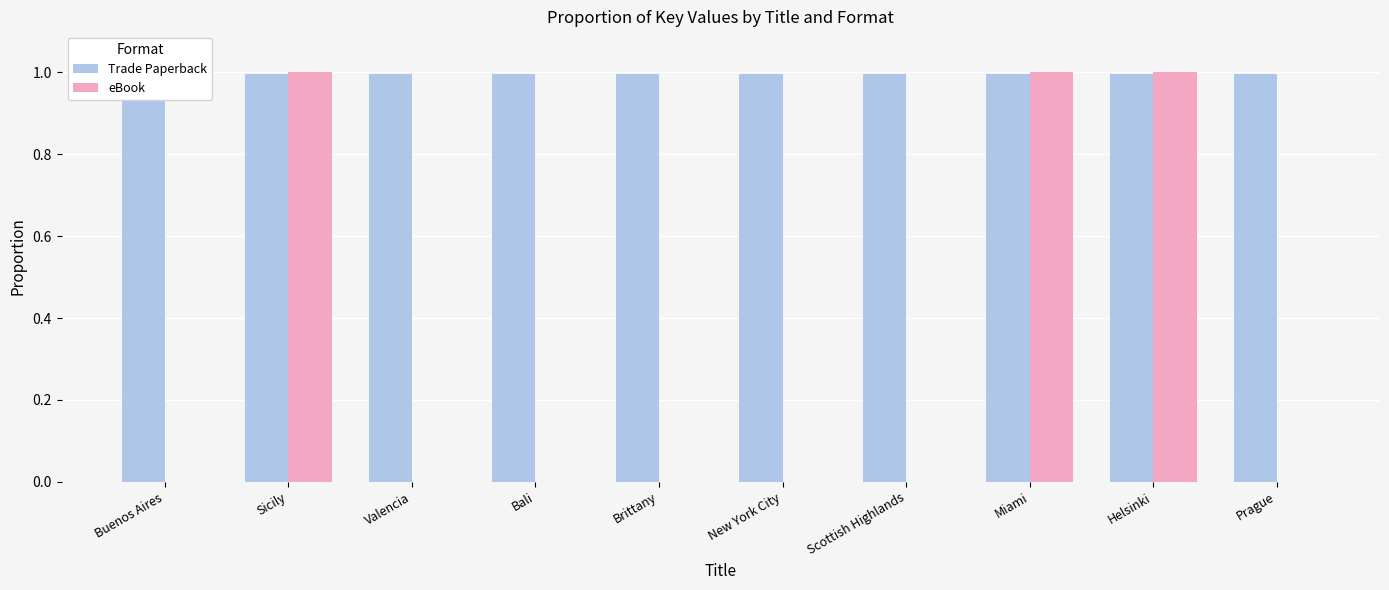

Reading left to right, what are all the values shown in this chart?

Trade Paperback: Buenos Aires=1.0	Sicily=1.0	Valencia=1.0	Bali=1.0	Brittany=1.0	New York City=1.0	Scottish Highlands=1.0	Miami=1.0	Helsinki=1.0	Prague=1.0
eBook: Buenos Aires=0.0	Sicily=1.0	Valencia=0.0	Bali=0.0	Brittany=0.0	New York City=0.0	Scottish Highlands=0.0	Miami=1.0	Helsinki=1.0	Prague=0.0